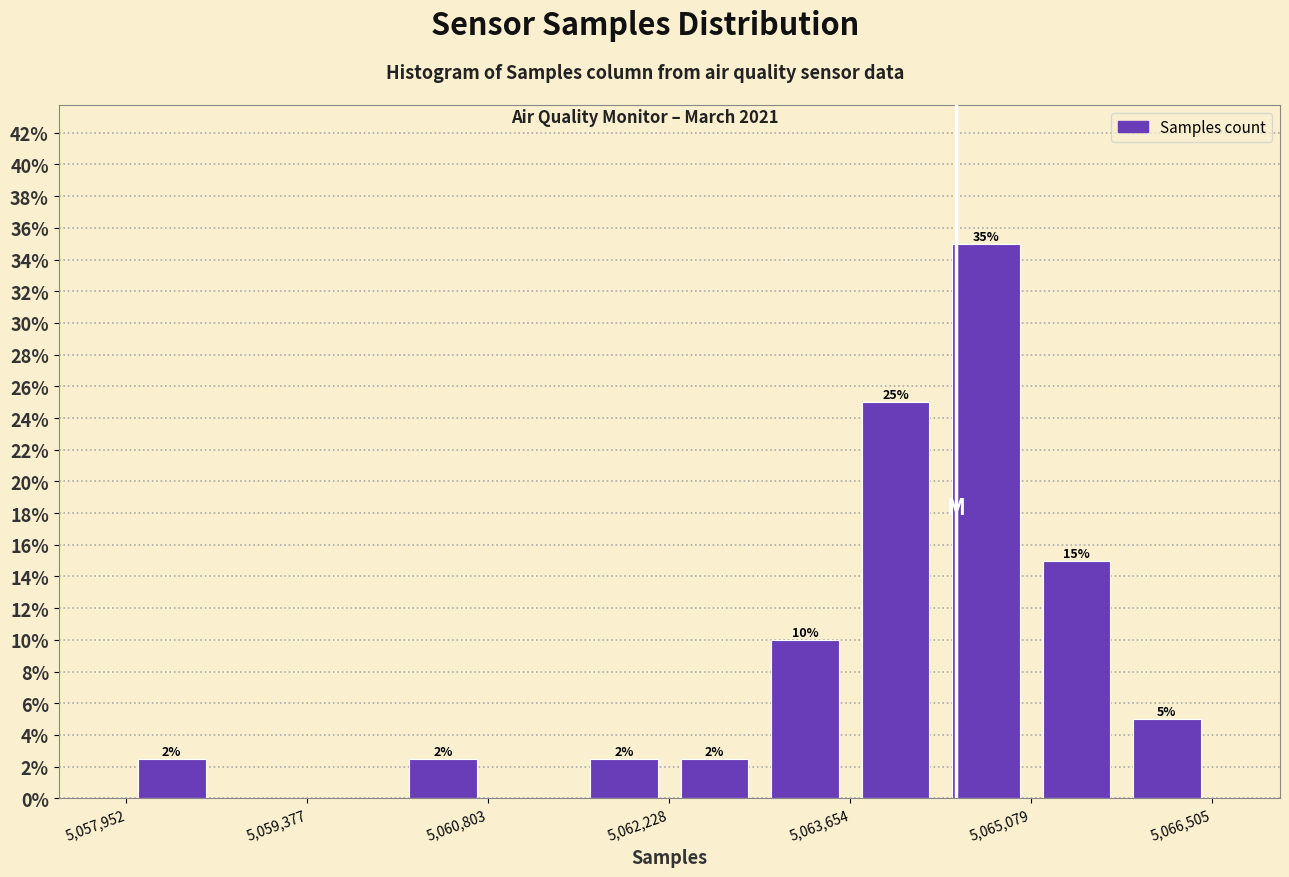

Around what value on the x-axis is the tallest bar? Give the approximate position of its centre, as read against the axis.

5064800